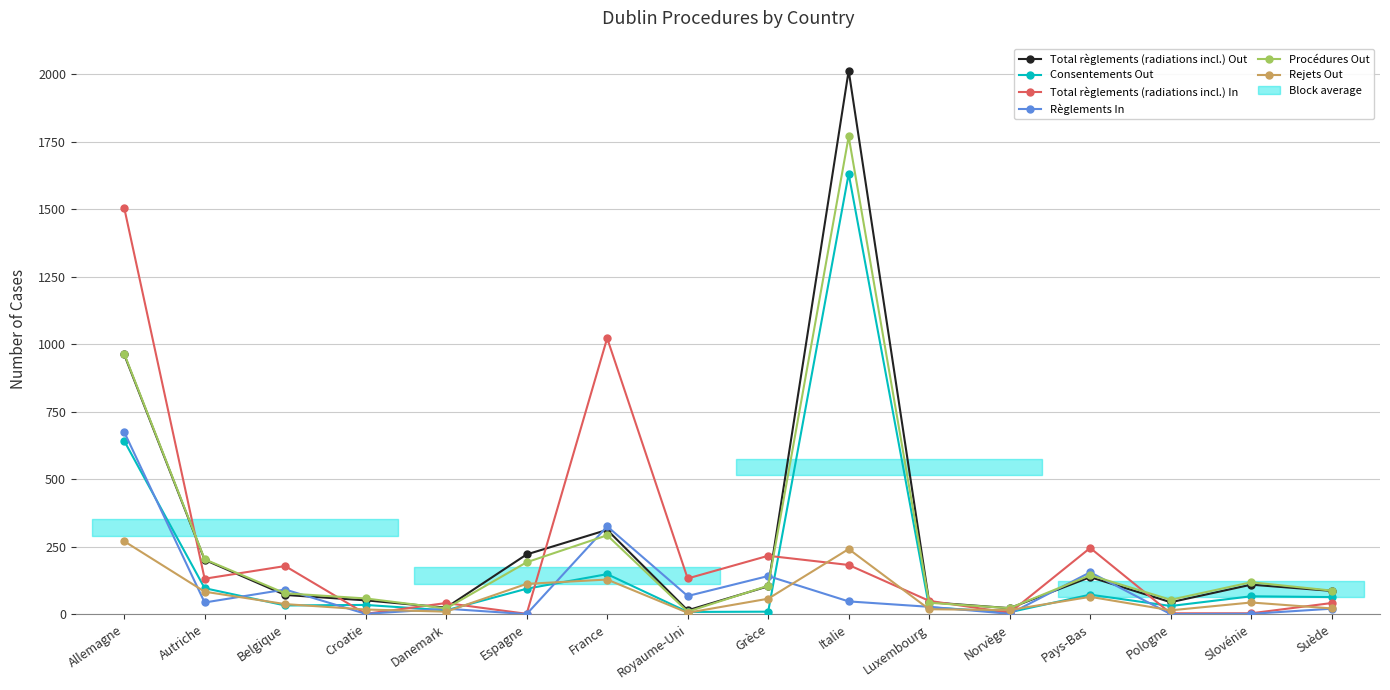

The Règlements In series shows 91 at Belgique. True or false?

True